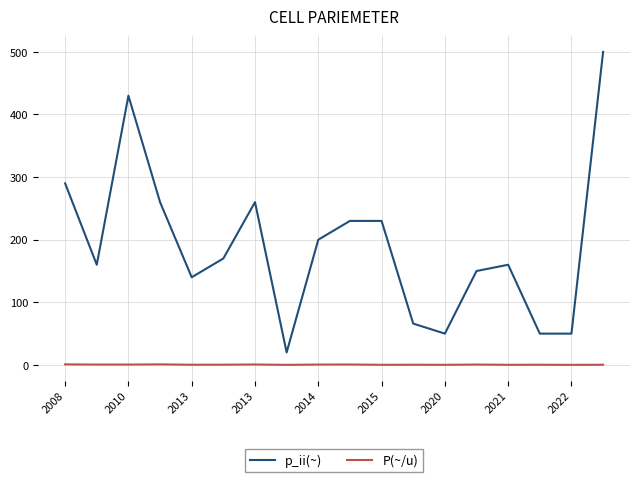

True or false: p_ii(~) and P(~/u) cross at least once.

False